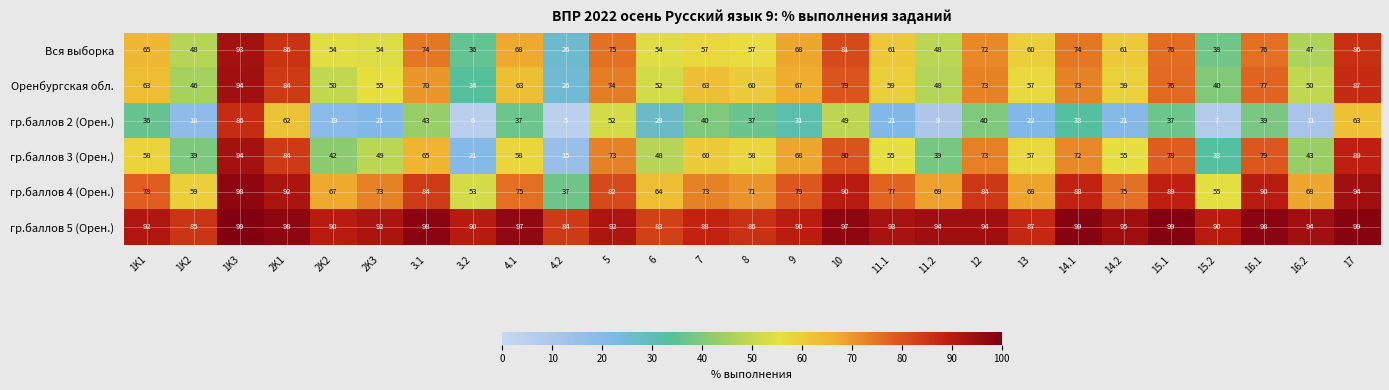

The гр.баллов 4 (Орен.) series shows 55 at 15.2. True or false?

True